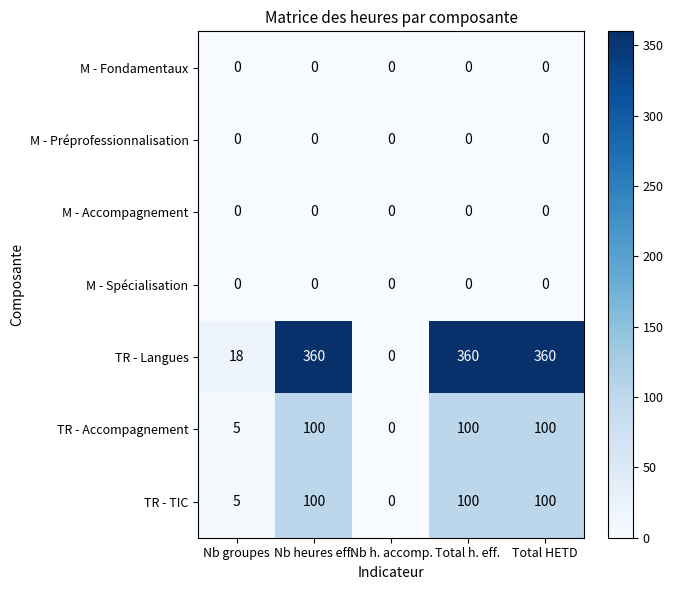

Which series changed the most between Nb groupes and Total h. eff.?

TR - Langues